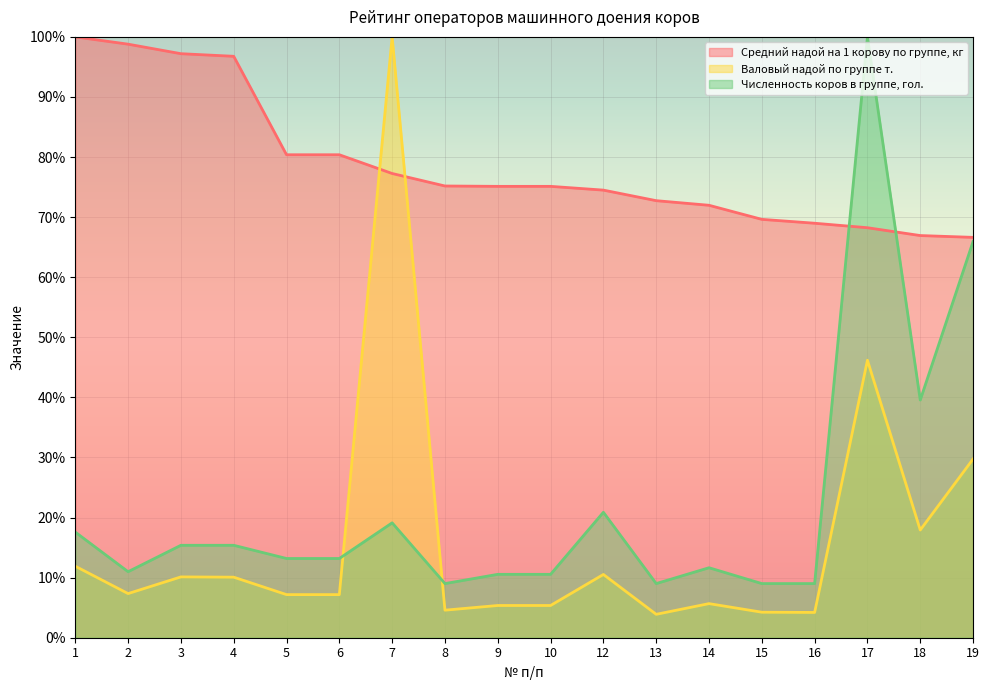

What is the spread (max minus min) of values at 5?

73.2